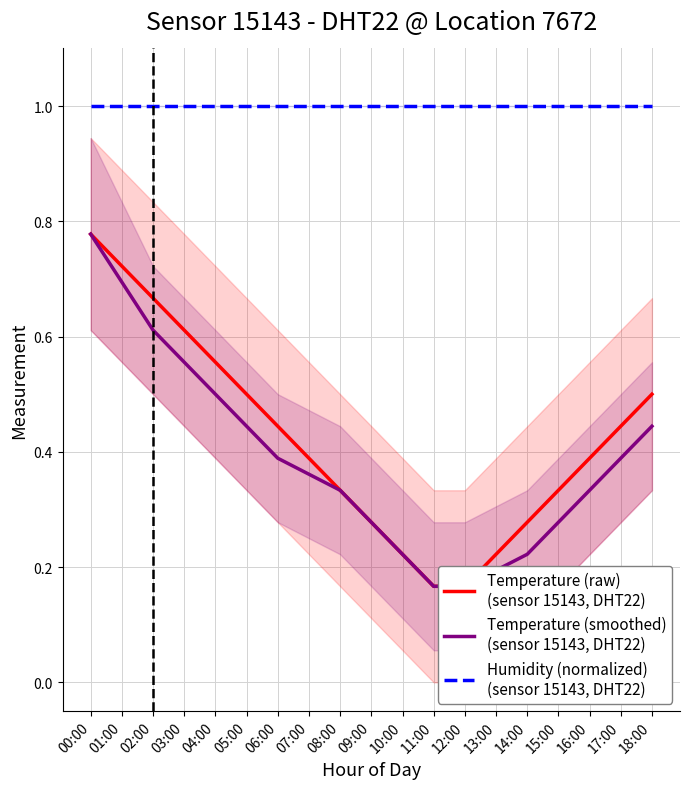

What are all the series names shown in the legend?

Temperature (raw)
(sensor 15143, DHT22), Temperature (smoothed)
(sensor 15143, DHT22), Humidity (normalized)
(sensor 15143, DHT22)